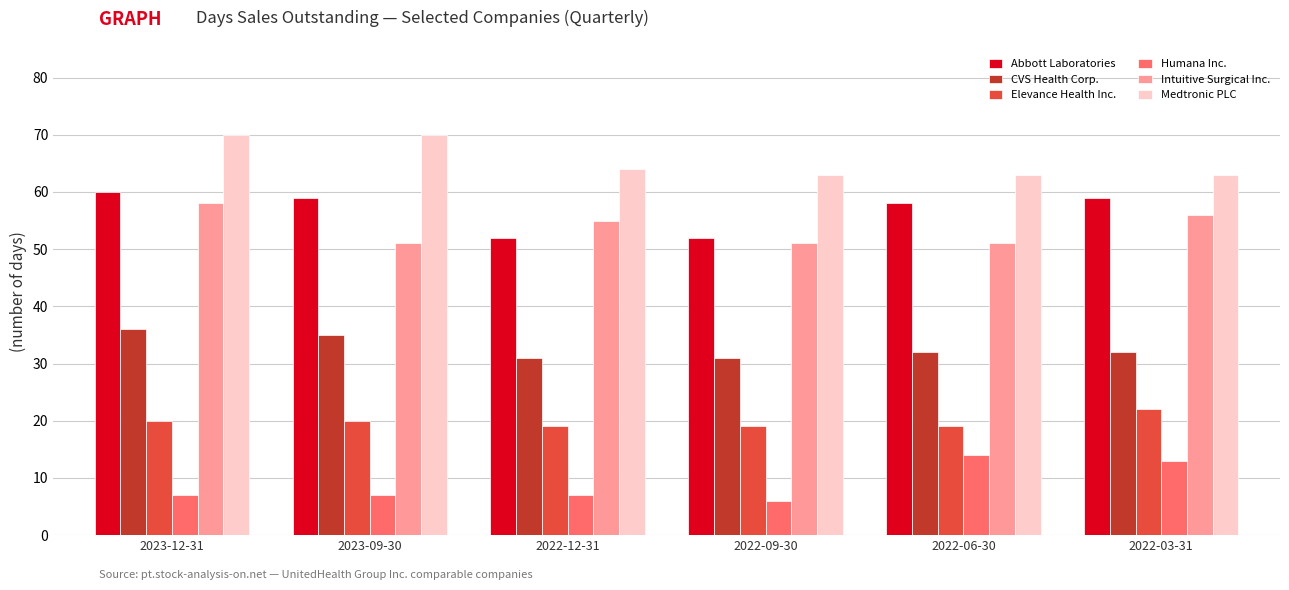

What is the difference between the highest and lowest values at 2022-06-30?

49